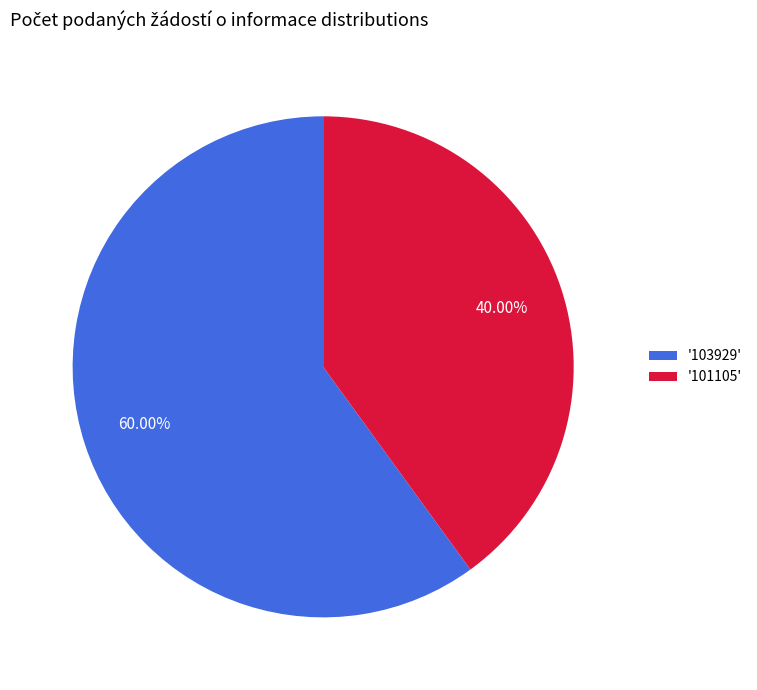

Rank the categories by value from highest to lowest.

'103929', '101105'